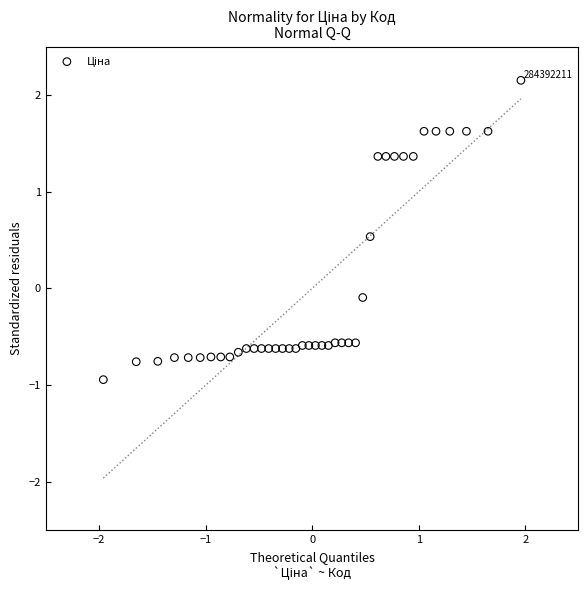

What is the range of X values (max minus min)?

3.9